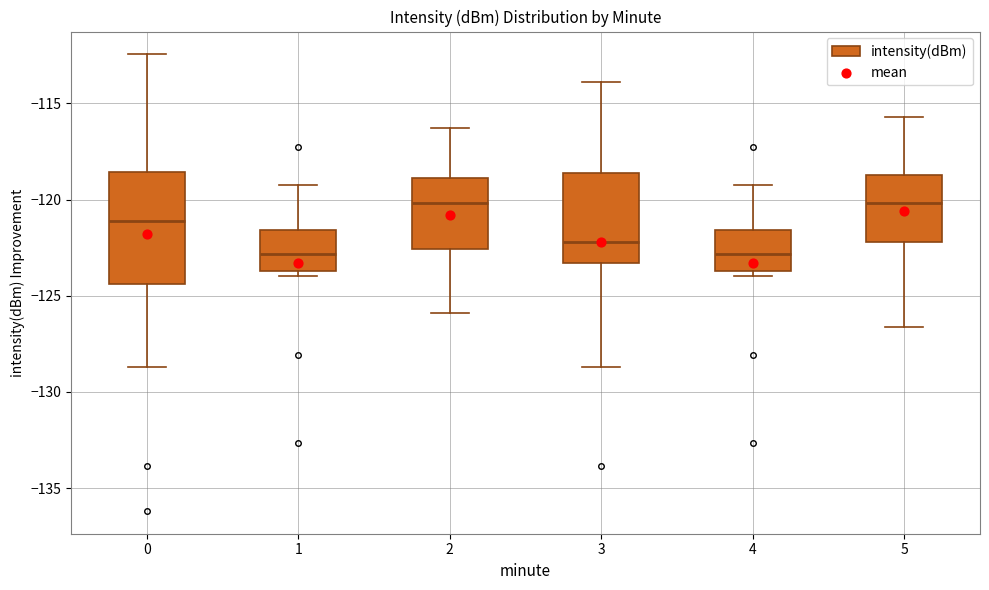

Reading left to right, read every box against the y-axis: the position of its median line, the range the box covers, and the ends of its whiskers. The values are not printed on the chart, so give them approximately, as read against the axis.

0: median -121.0, box -124.5 to -118.5, whiskers -128.5 to -112.5
1: median -123.0, box -123.5 to -121.5, whiskers -124.0 to -119.0
2: median -120.0, box -122.5 to -119.0, whiskers -126.0 to -116.5
3: median -122.0, box -123.5 to -118.5, whiskers -128.5 to -114.0
4: median -123.0, box -123.5 to -121.5, whiskers -124.0 to -119.0
5: median -120.0, box -122.0 to -118.5, whiskers -126.5 to -115.5